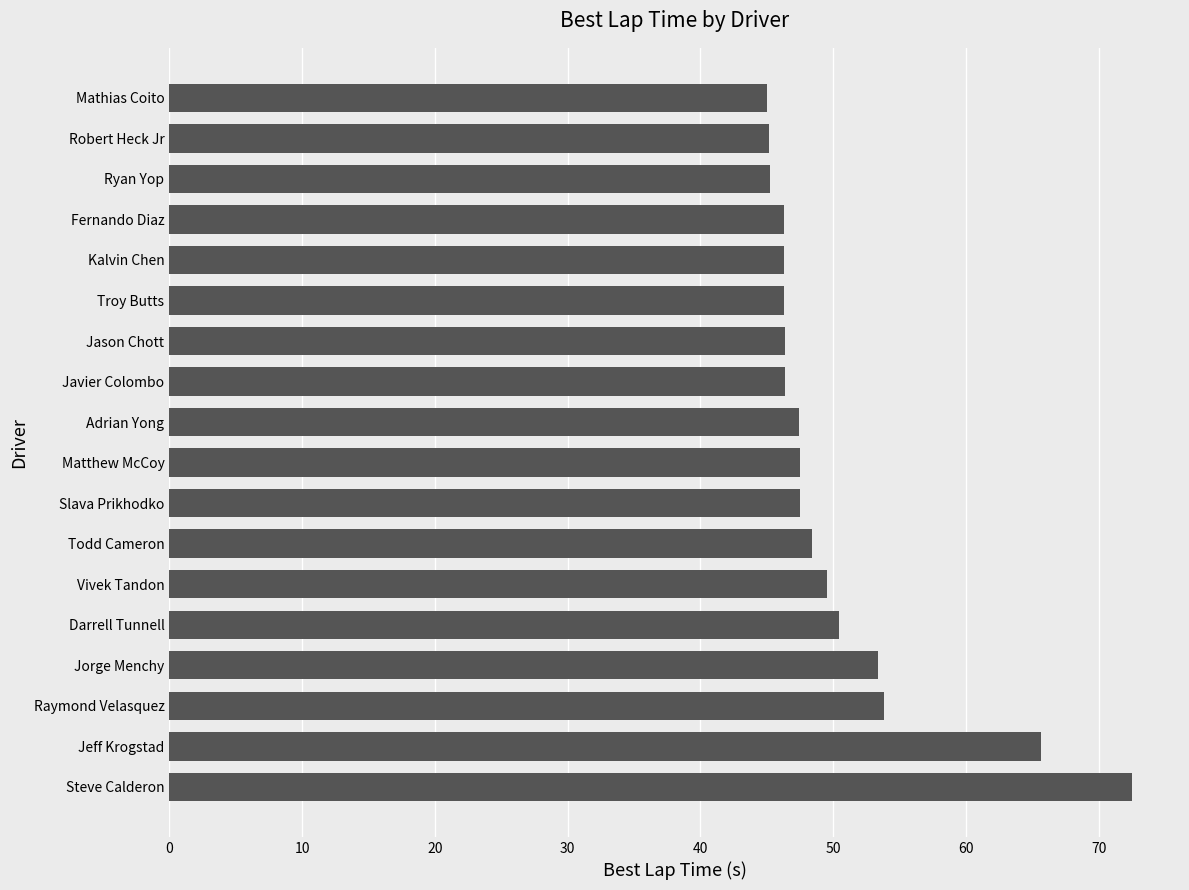

What is the greatest value displayed?

72.5